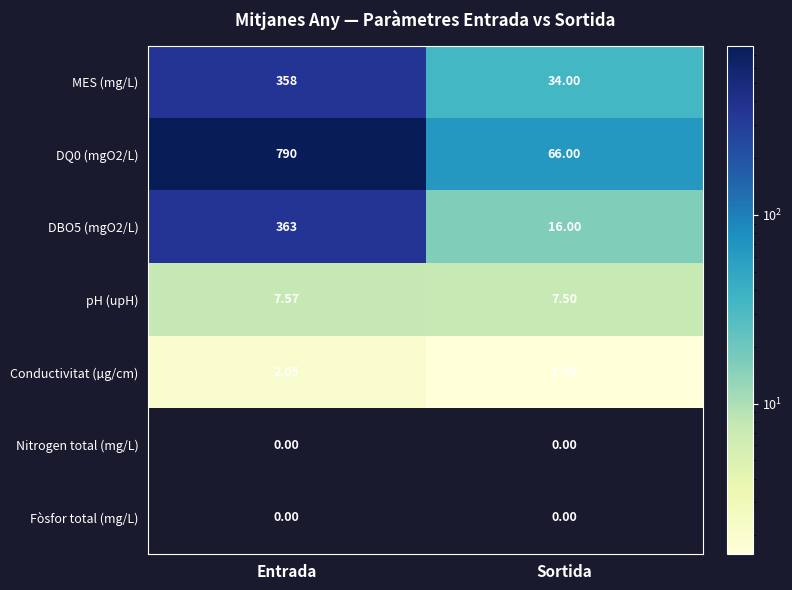

Which series has the largest total across all categories?

DQ0 (mgO2/L)